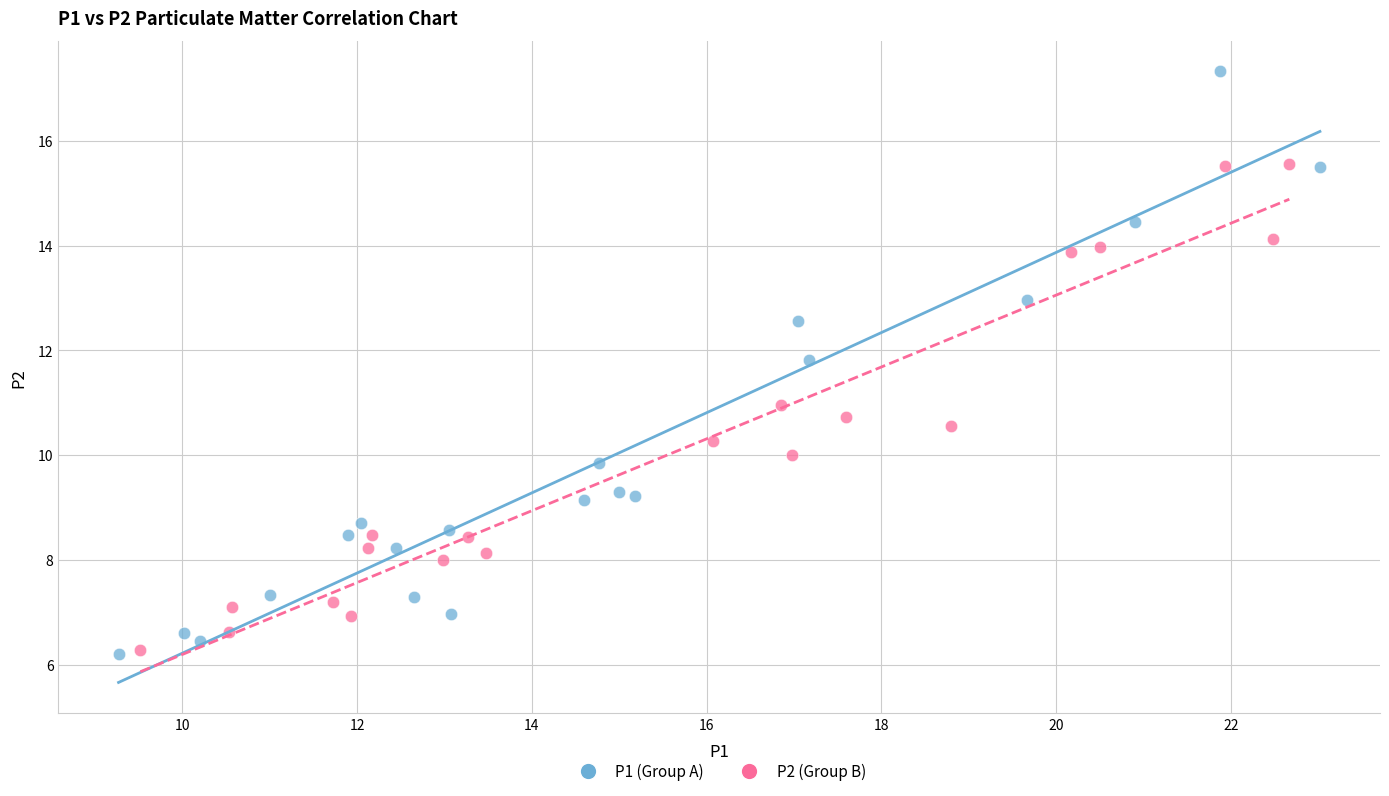

What are all the series names shown in the legend?

P1 (Group A), P2 (Group B)